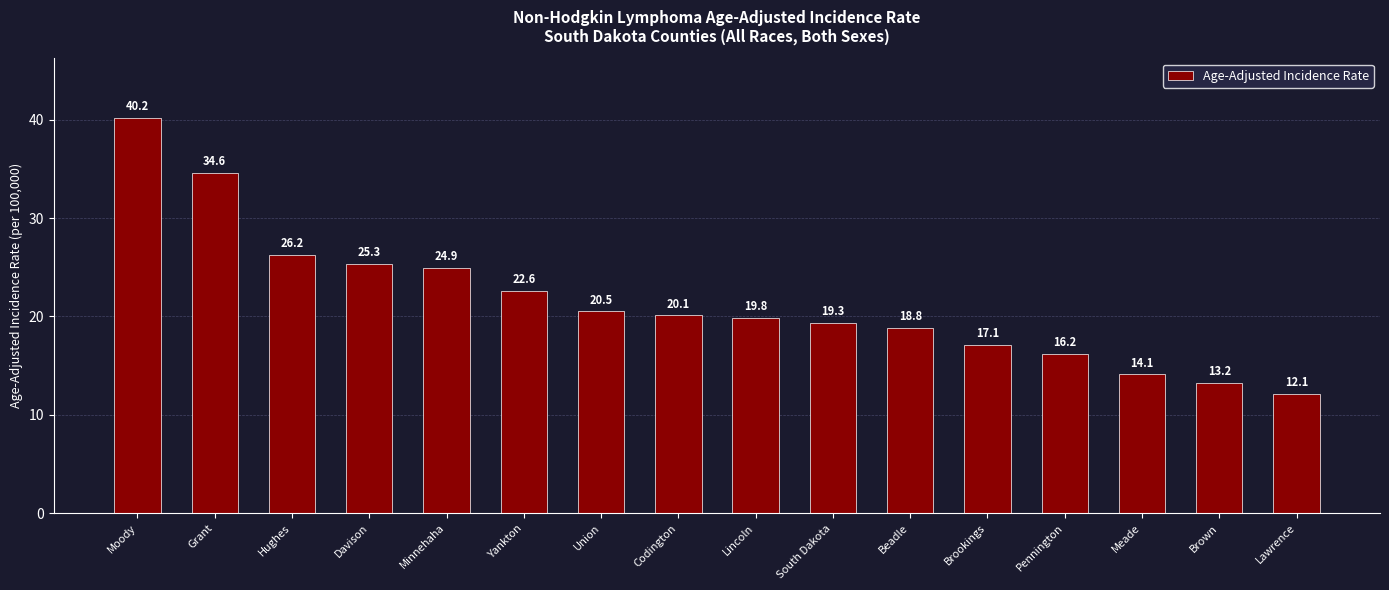

Is it true that the value at Lincoln is 19.8?

True